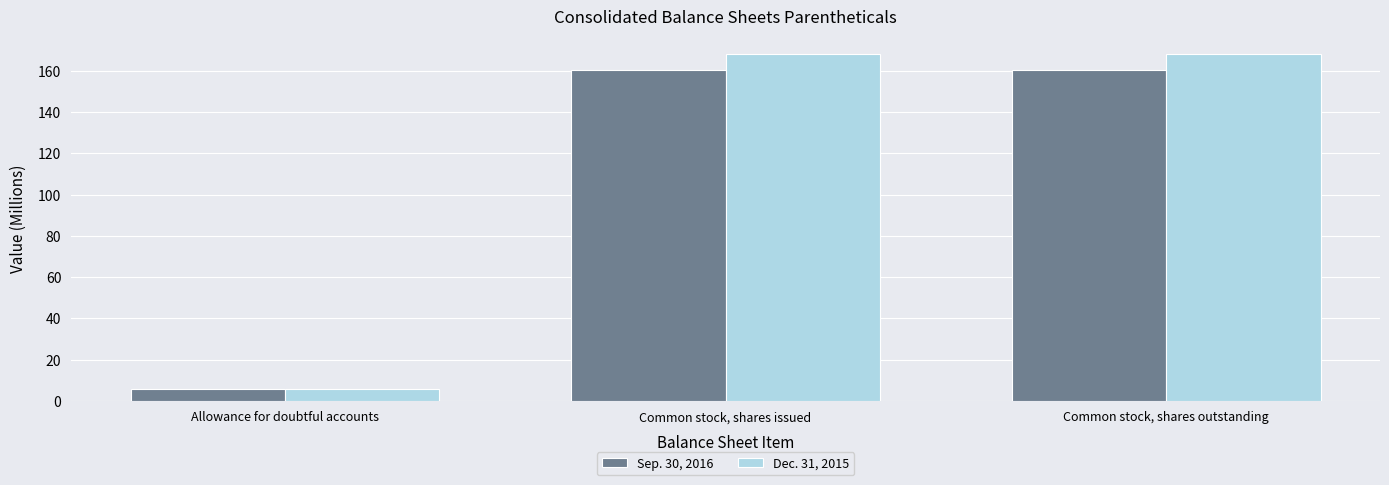

List the series in order of their peak value, lowest first.

Sep. 30, 2016, Dec. 31, 2015